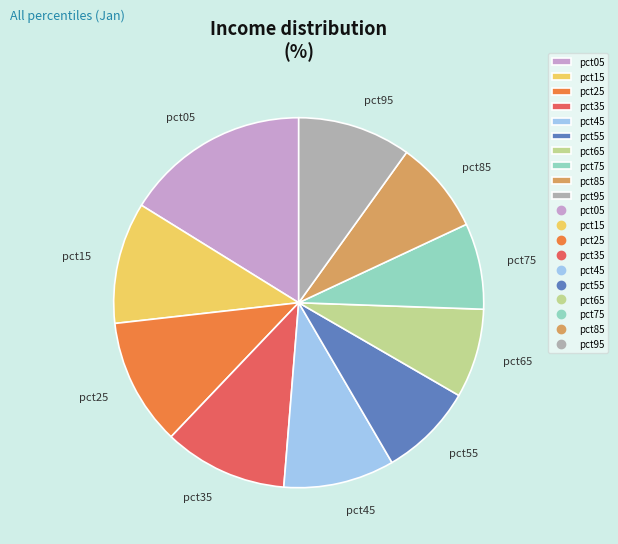

Count the number of slices in the pie.

10